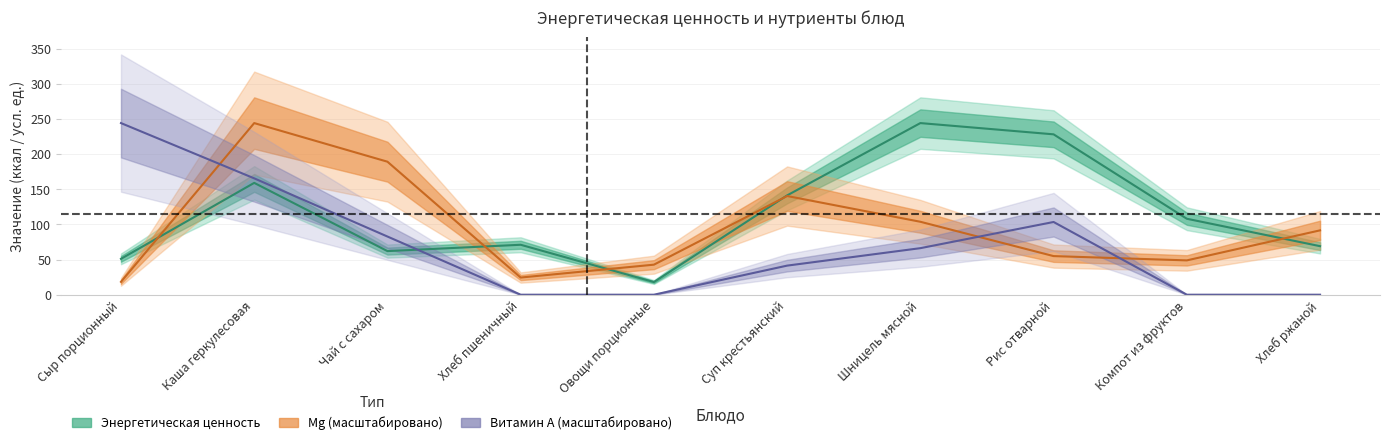

What is the sum of all Mg values?

957.7